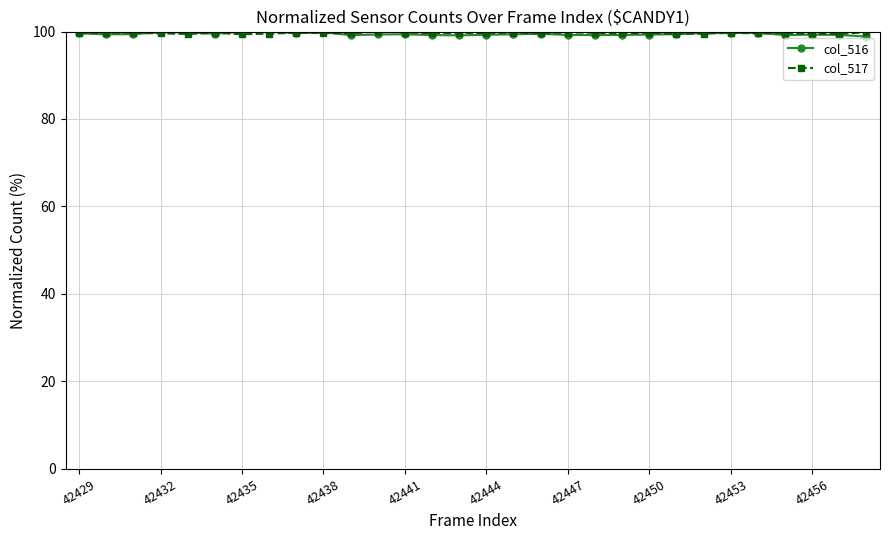

What is the value of the col_516 point at the 7th from the left?

100.0